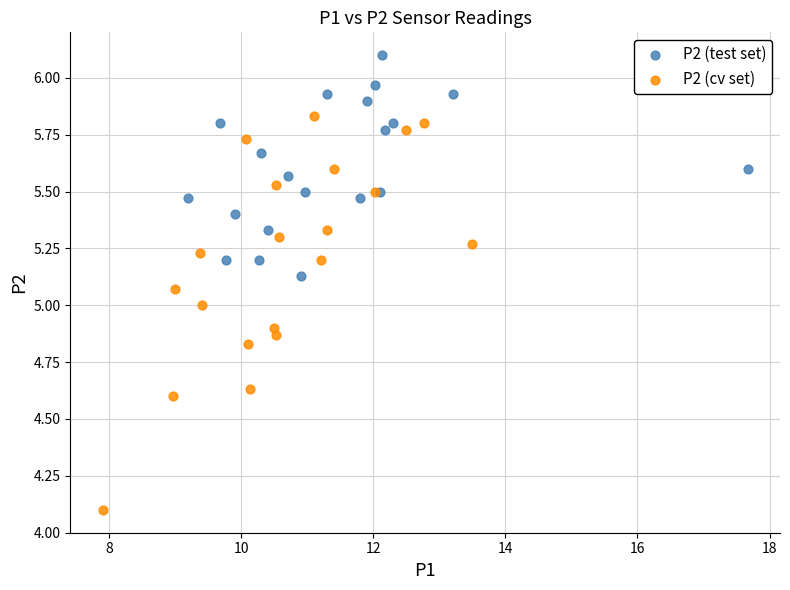

Which series reaches the minimum Y coordinate?

P2 (cv set)